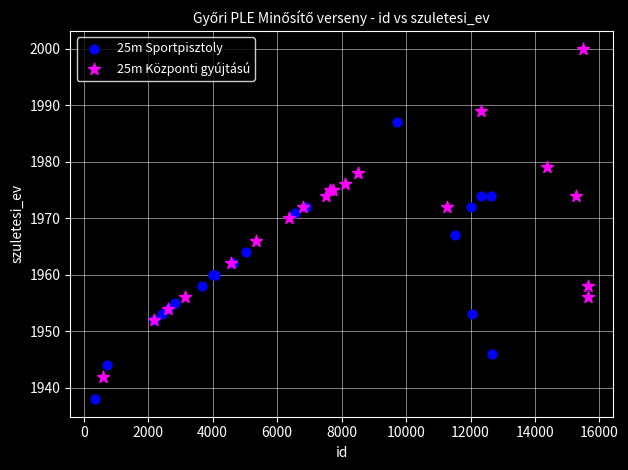

Which series has the largest Y range (max minus min)?

25m Központi gyújtású